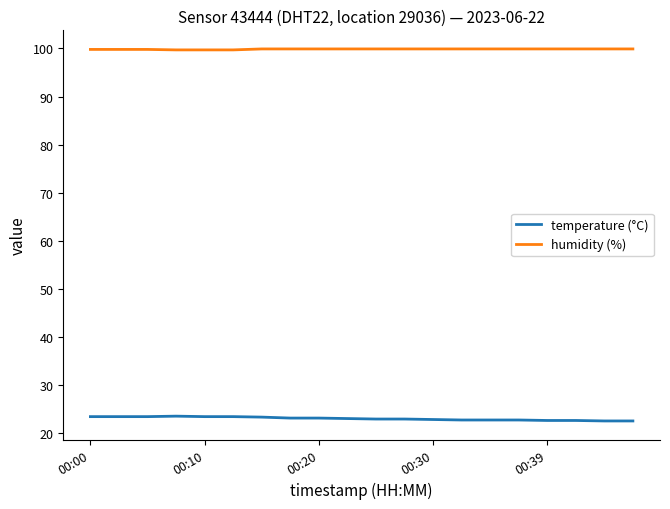

True or false: temperature (°C) and humidity (%) intersect in this chart.

False